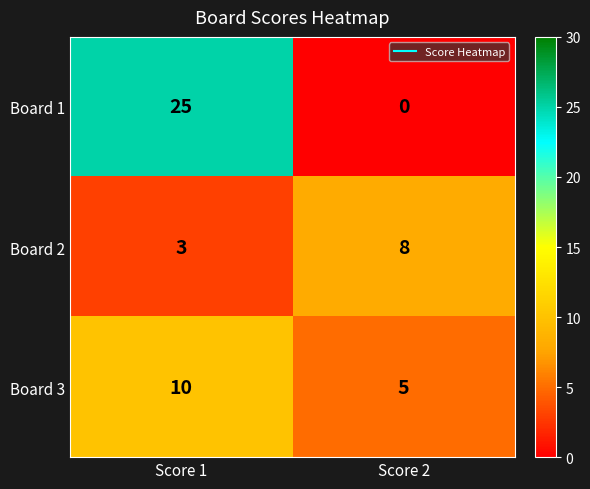

At which label is Board 2 closest to 5?

Score 1